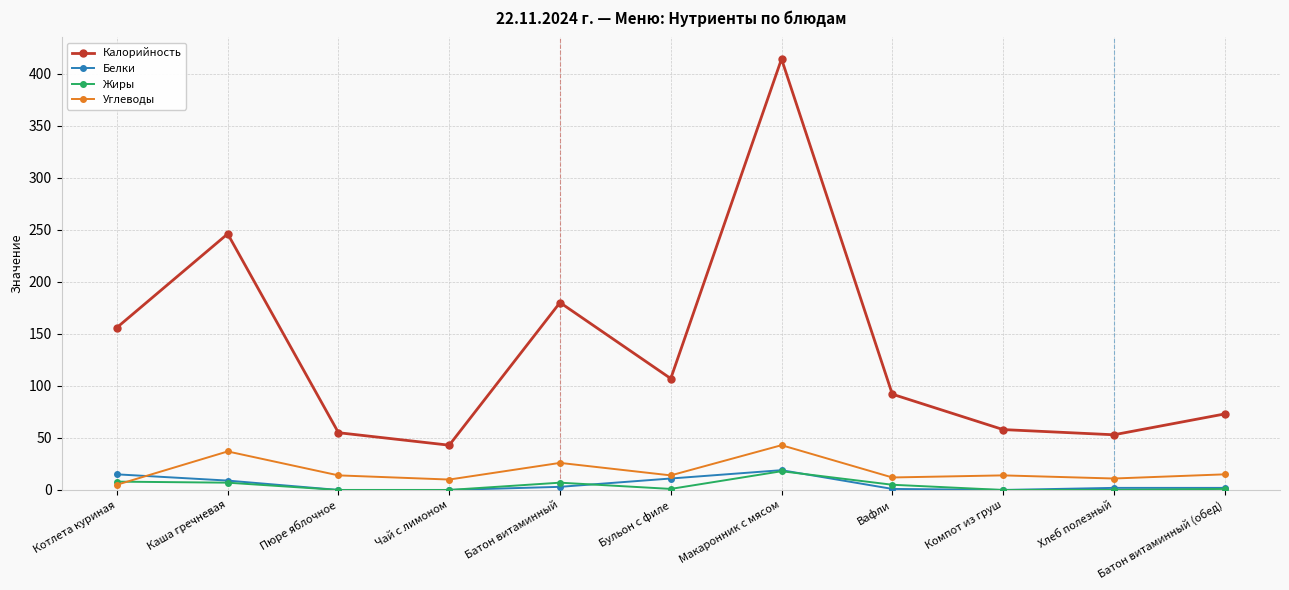

Count the number of data series in this chart.

4